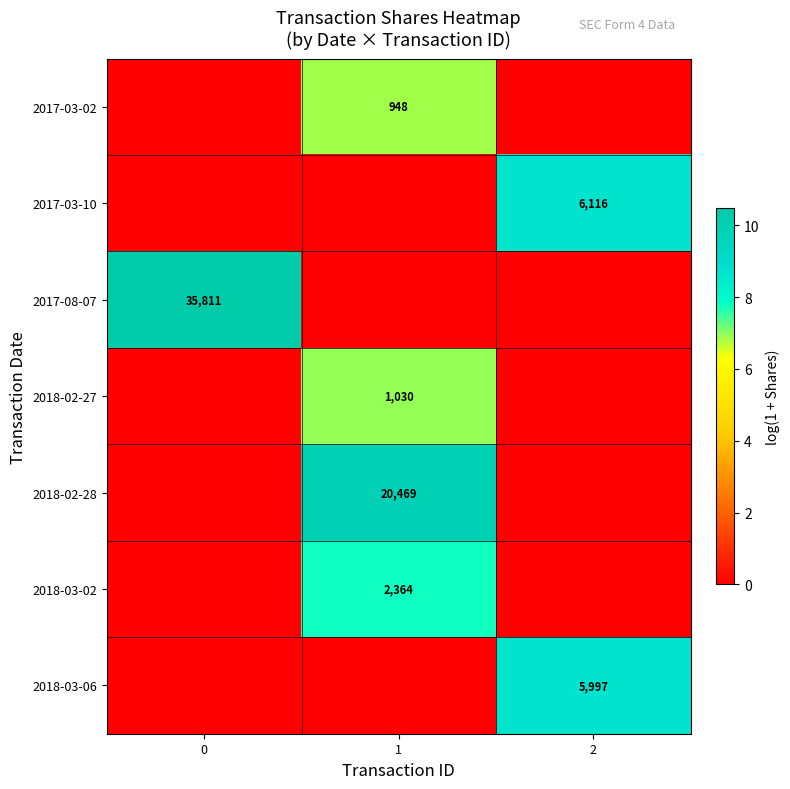

Which series has the largest range (max minus min)?

row_2